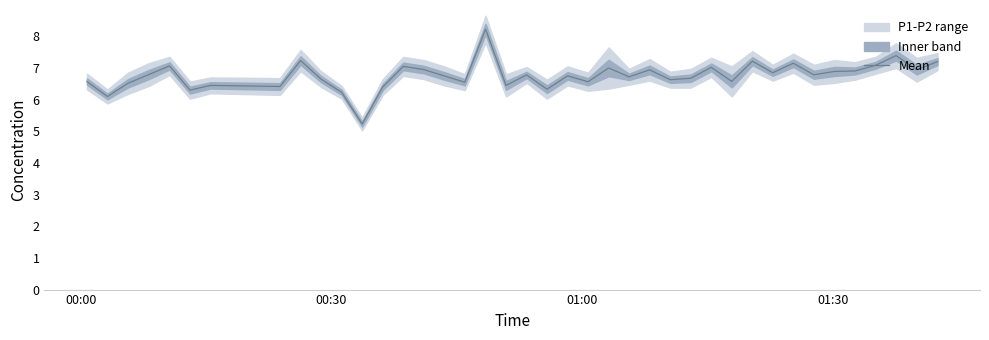

What is the minimum value for Mean?

5.2